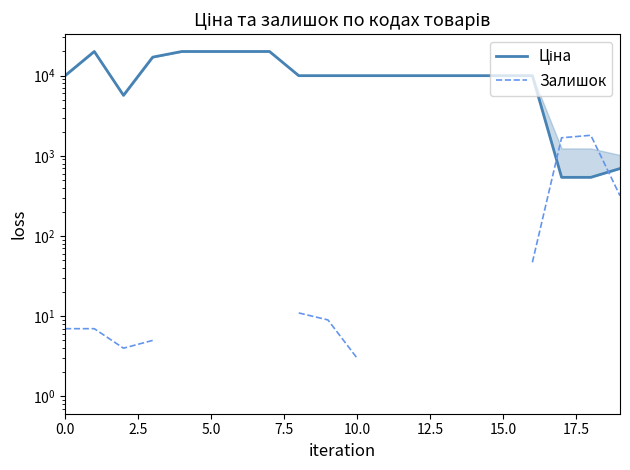

How many interior local peaks does the Залишок series have?

1